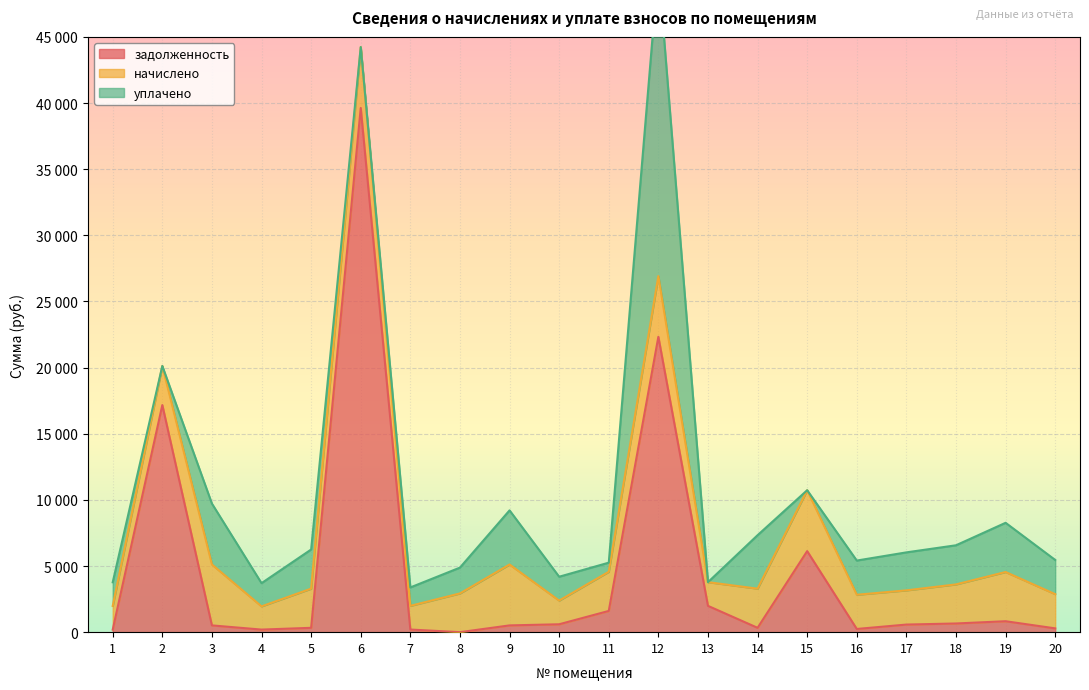

True or false: задолженность has more than 2 points higher than both neighbors.

True